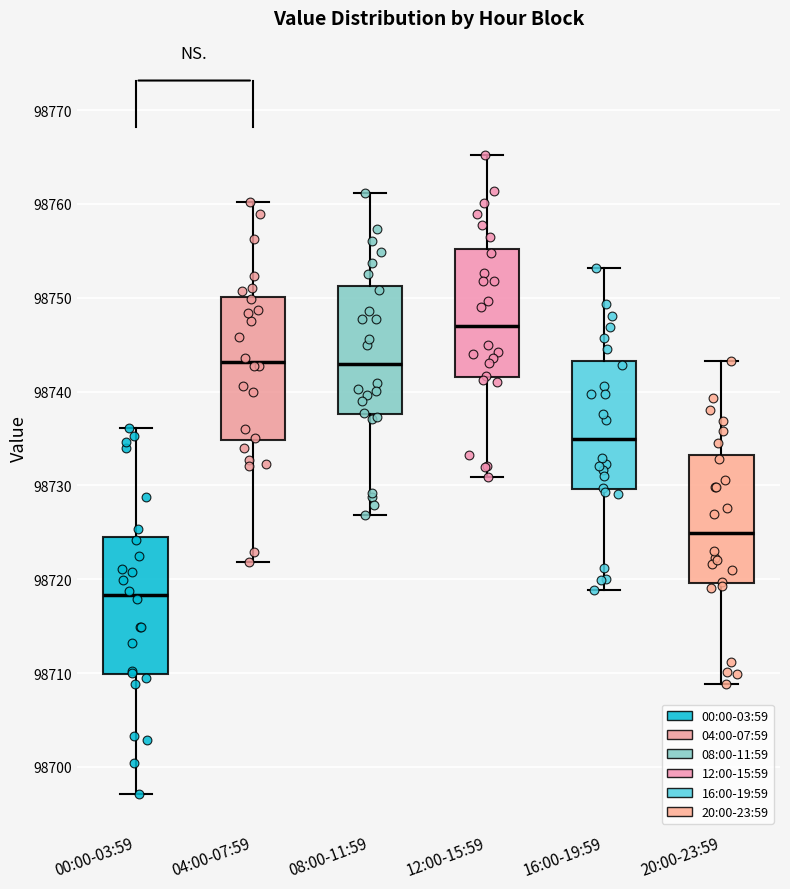

Where does the upper whisker of the box for 04:00-07:59 end on the y-axis? The values are not printed on the chart, so give them approximately, as read against the axis.

98760